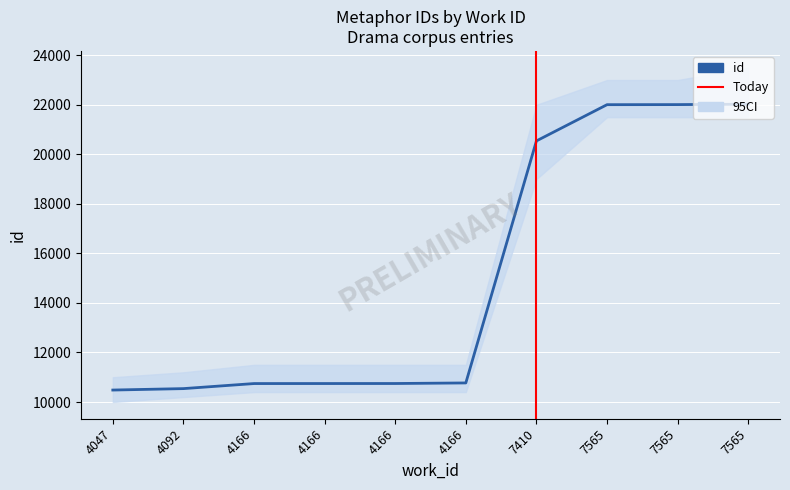

Which has a higher value, 4166 or 4166?

4166